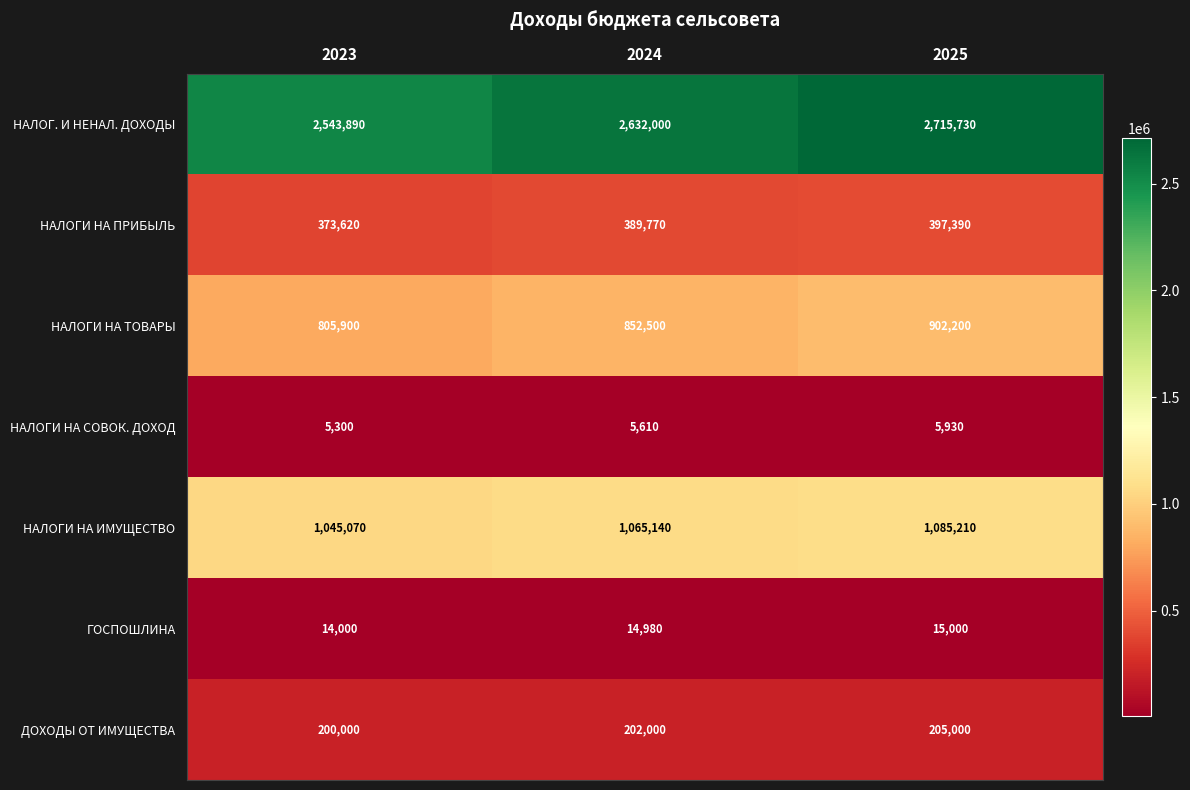

At which category does the chart reach its minimum across all series?

2023